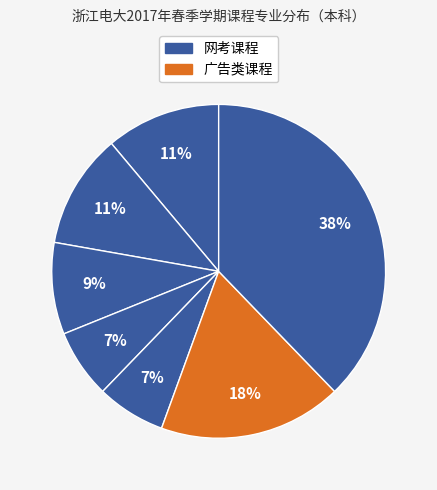

Count the number of slices in the pie.

7